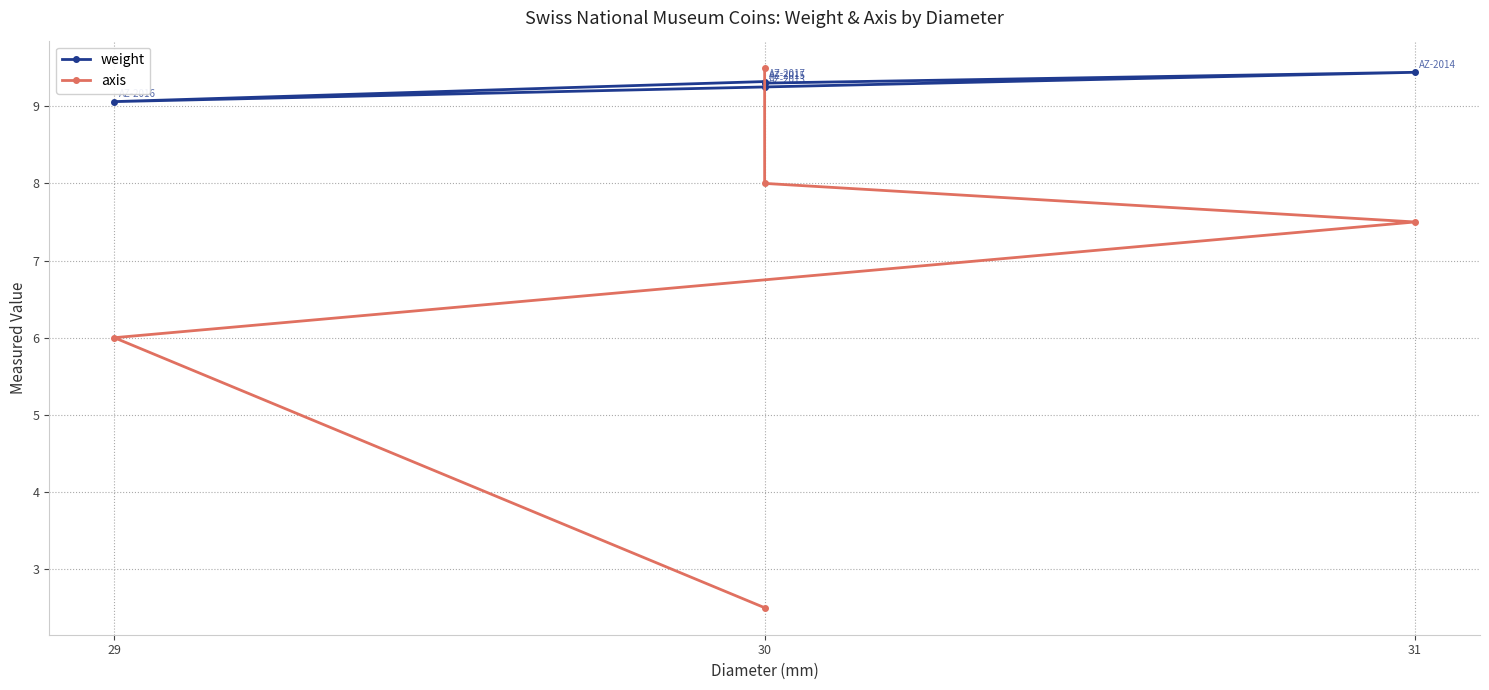

Does the chart have visible grid lines?

Yes